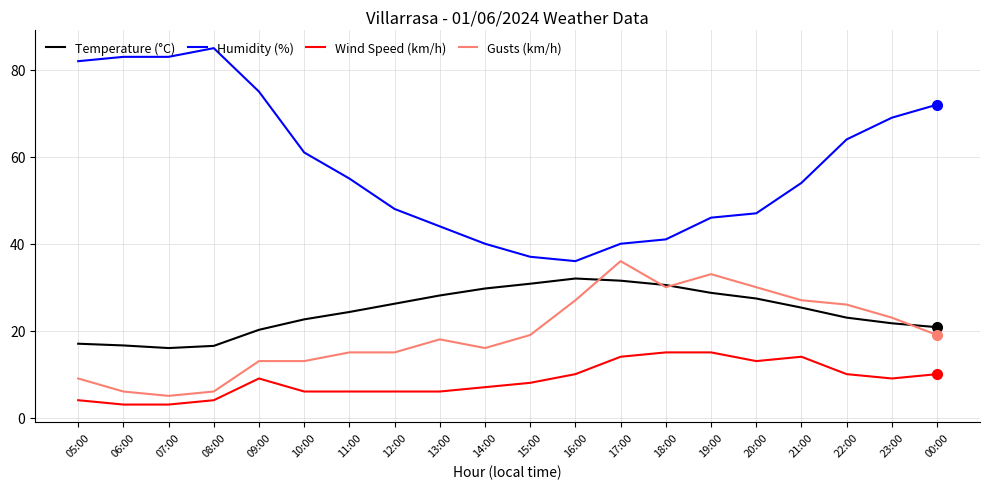

Which series has the largest total across all categories?

Humidity (%)